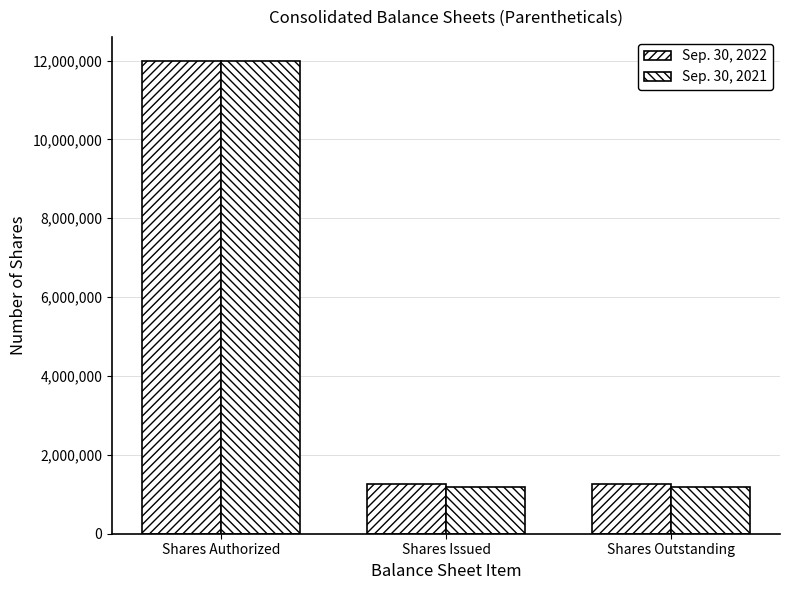

Rank the series at Shares Authorized from highest to lowest value.

Sep. 30, 2022, Sep. 30, 2021